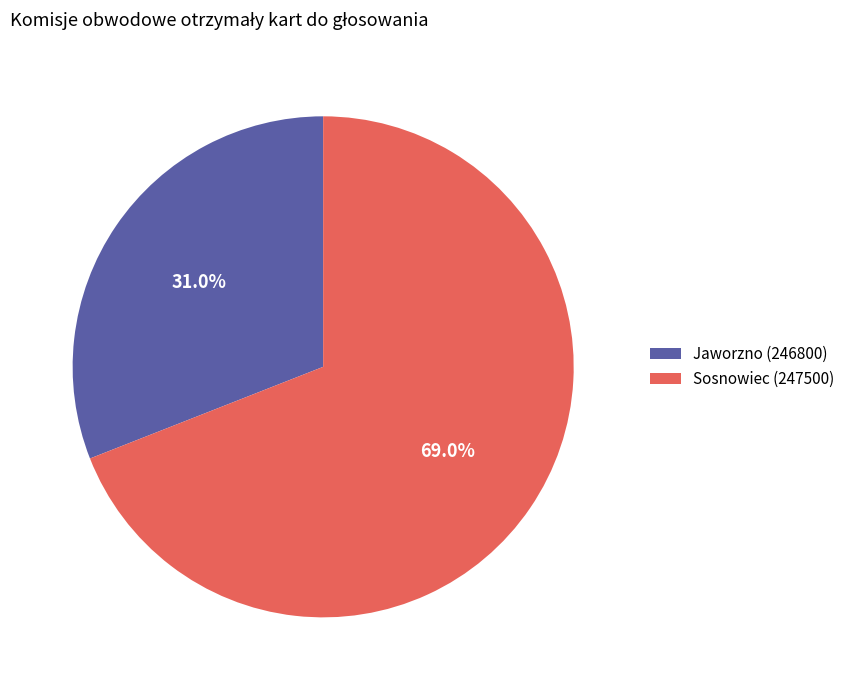

What is the smallest slice in the pie chart?

Jaworzno (246800)